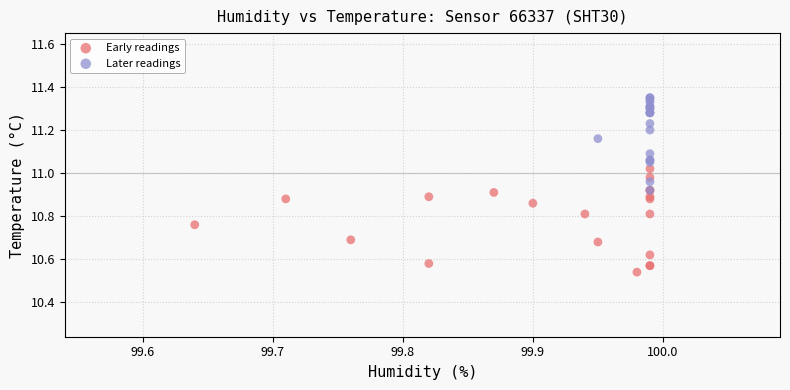

What are all the series names shown in the legend?

Early readings, Later readings